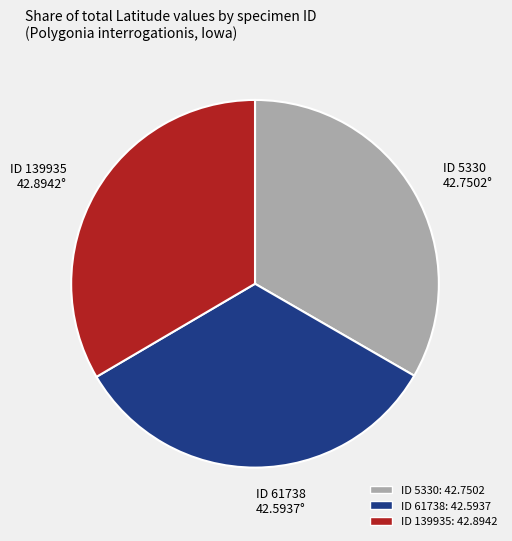

Does ID 61738 42.5937° represent more than half of the total?

No